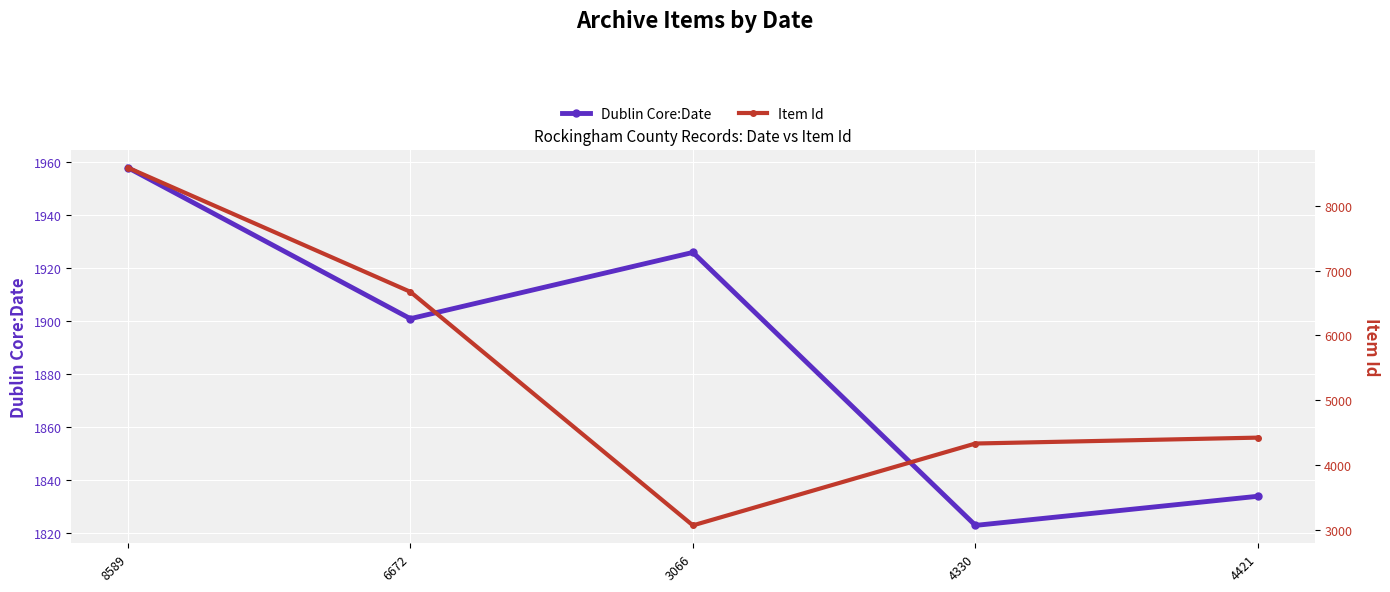

True or false: Dublin Core:Date has more than 0 points higher than both neighbors.

True